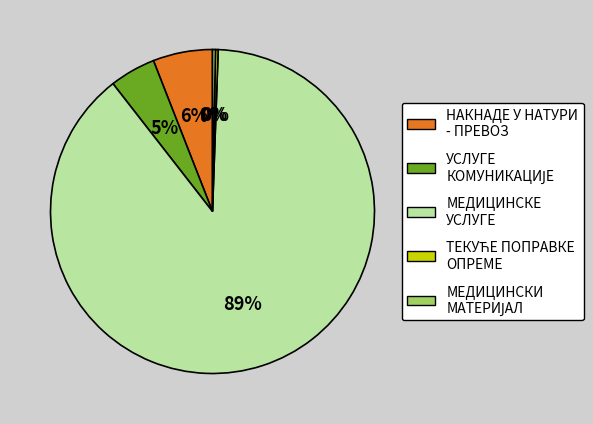

Is there a majority slice in this chart?

Yes